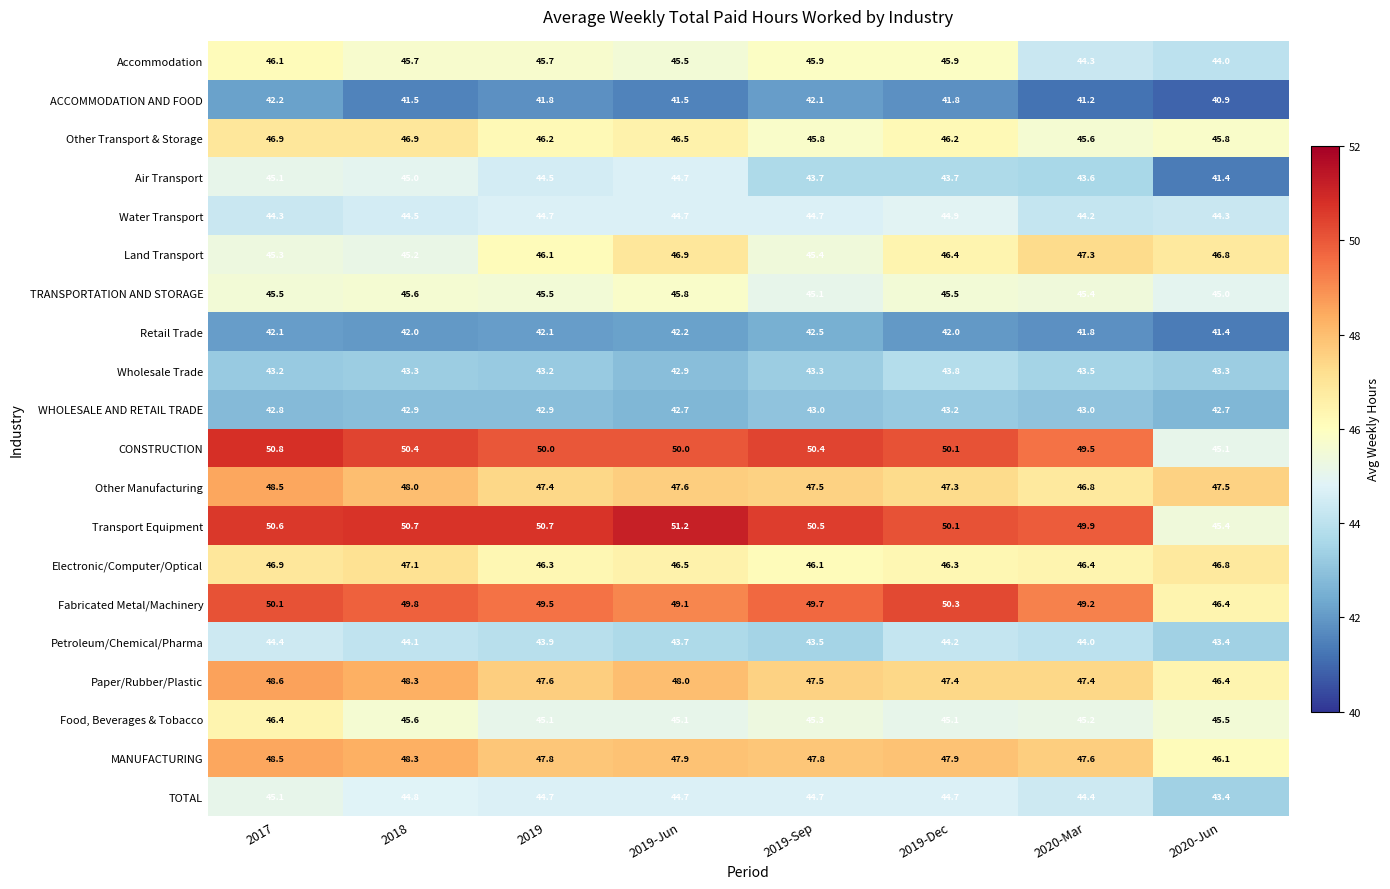

At which label does Transport Equipment first exceed 50?

2017